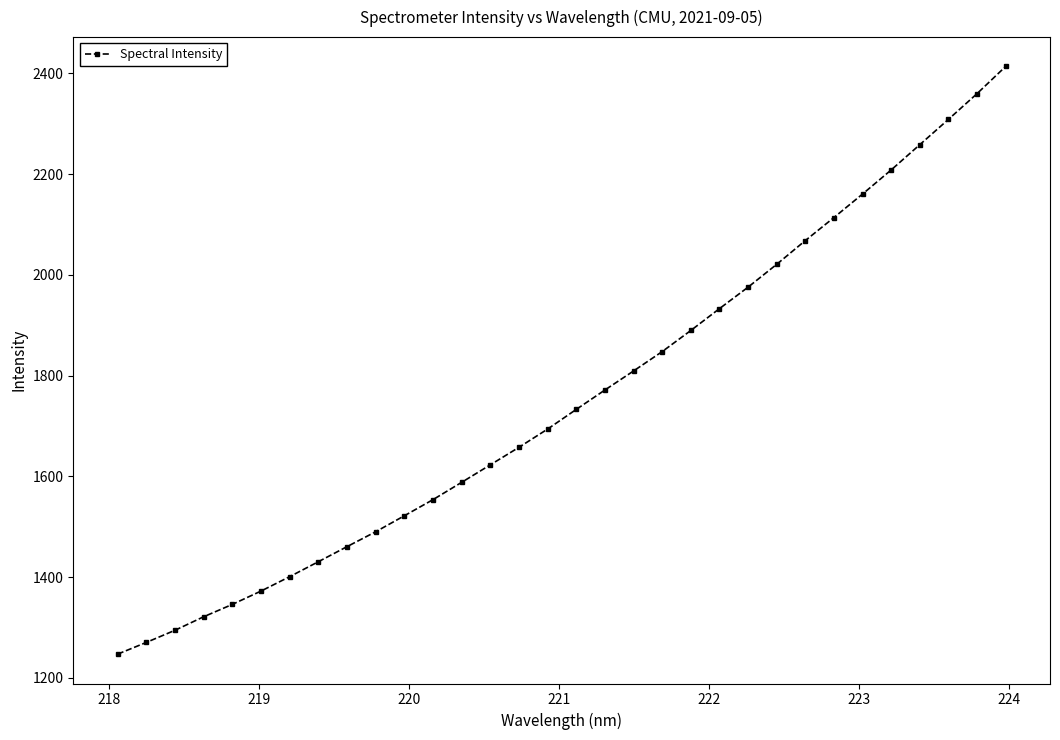

What is the average value?

1754.3